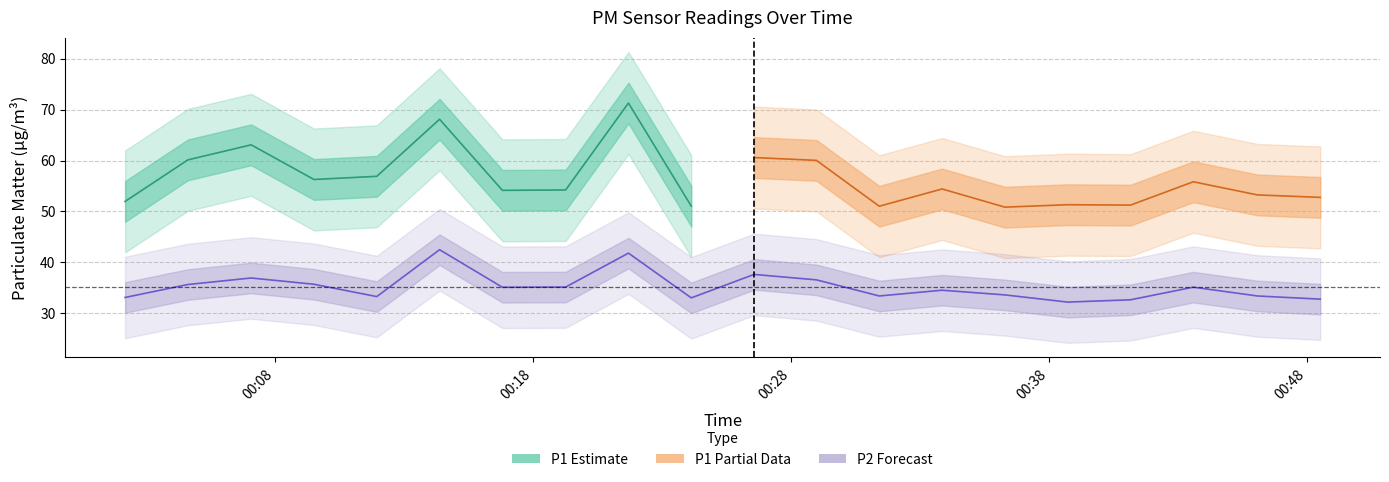

How many data points are less than 35?

10